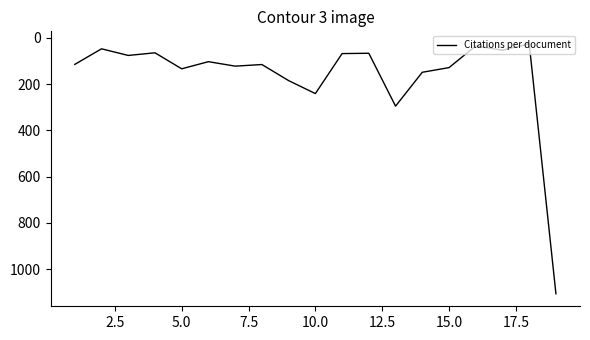

What is the smallest value displayed?

25.5